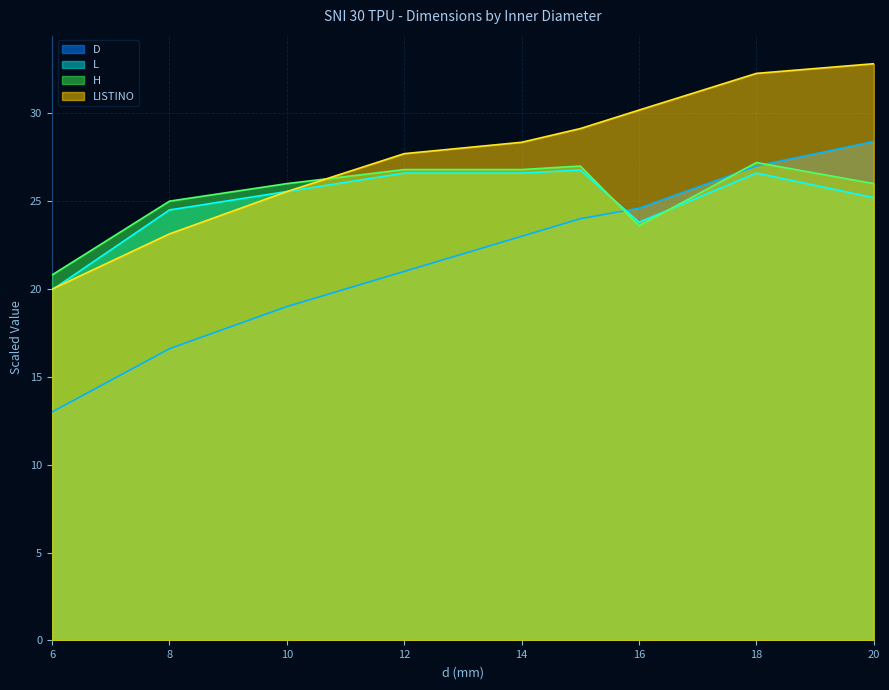

Is it true that L equals 26.6 at 18?

True